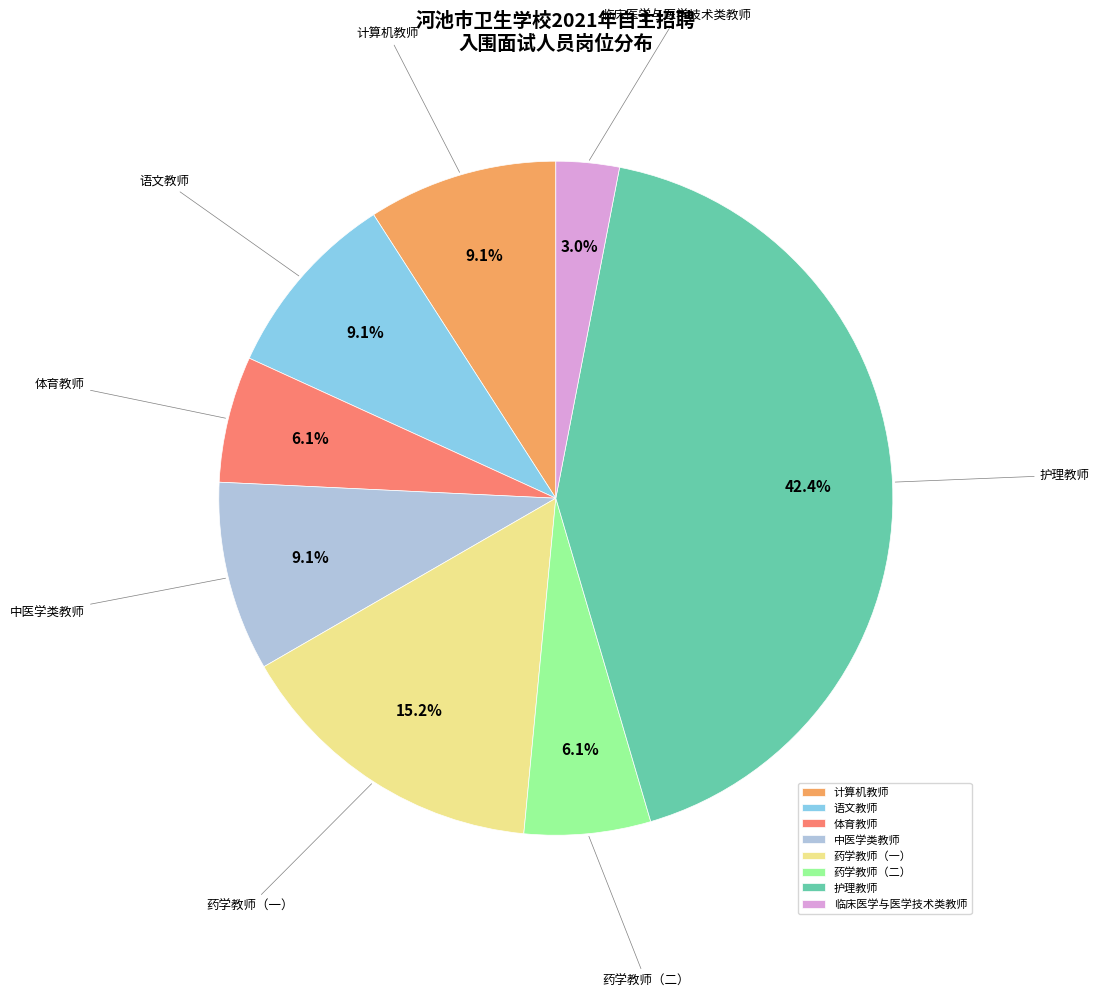

Which category has the smallest portion of the pie?

临床医学与医学技术类教师